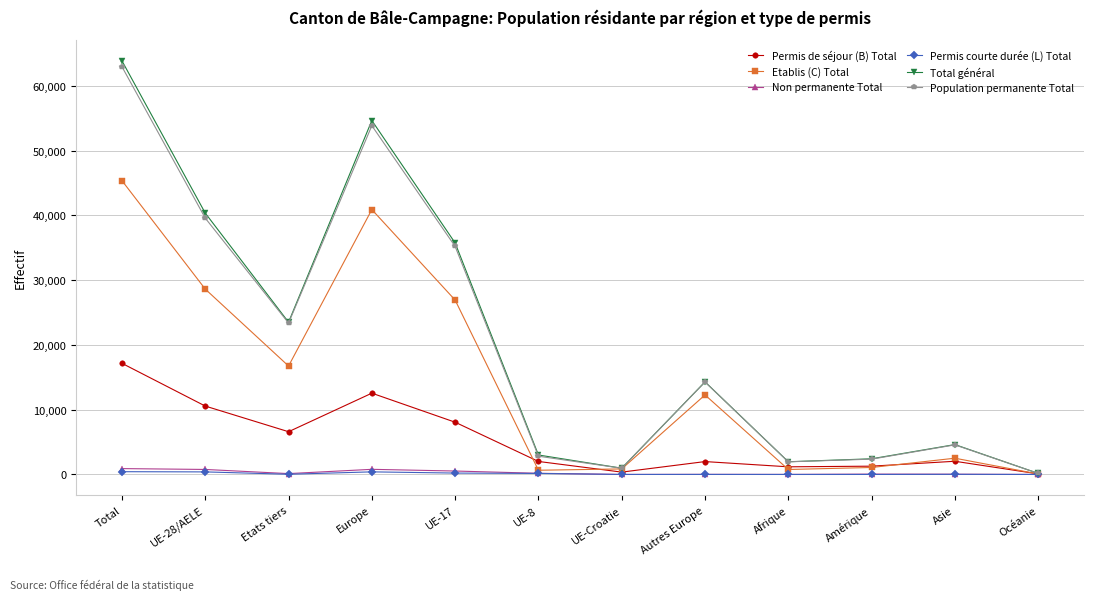

At which category does Total général reach its first local peak?

Europe